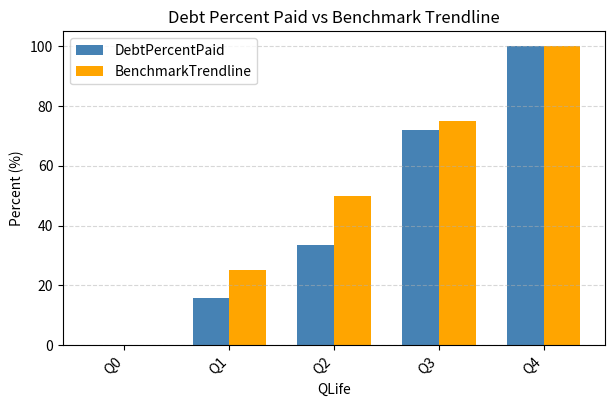

What is the average value of the BenchmarkTrendline series?

50.0